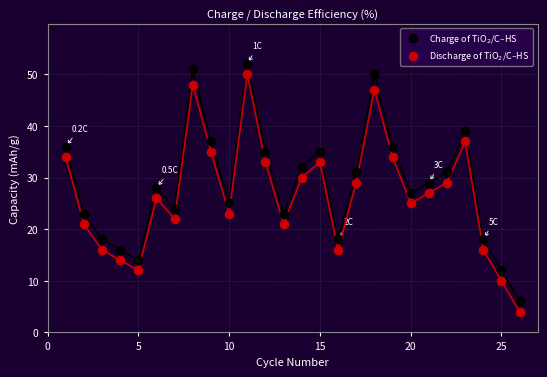

Which series reaches the maximum Y coordinate?

Charge of TiO$_2$/C–HS